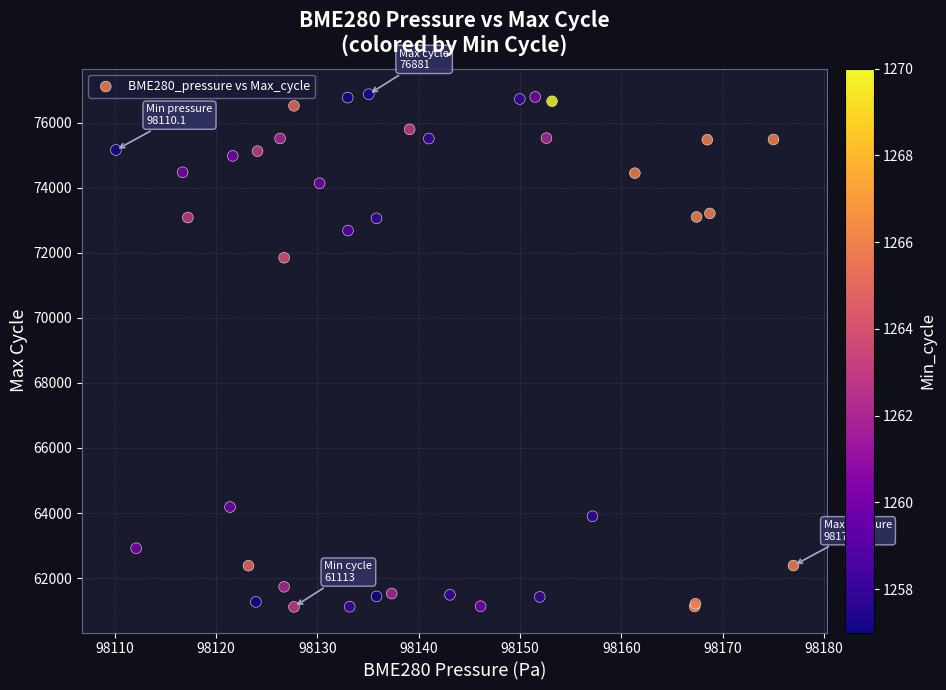

What Y value in the scatter plot is closest to 68997?

71851